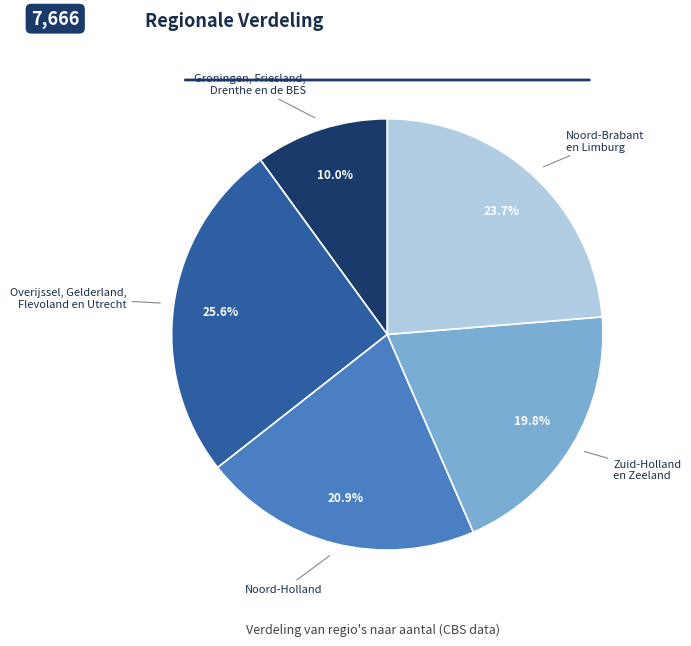

Is there any slice that represents more than half of the pie?

No